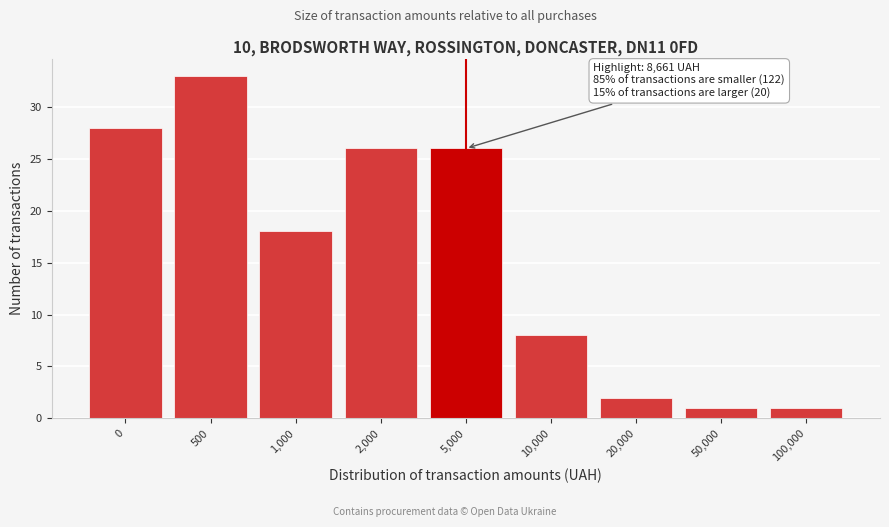

Reading left to right, list all the values displayed in this chart.

28	33	18	26	26	8	2	1	1